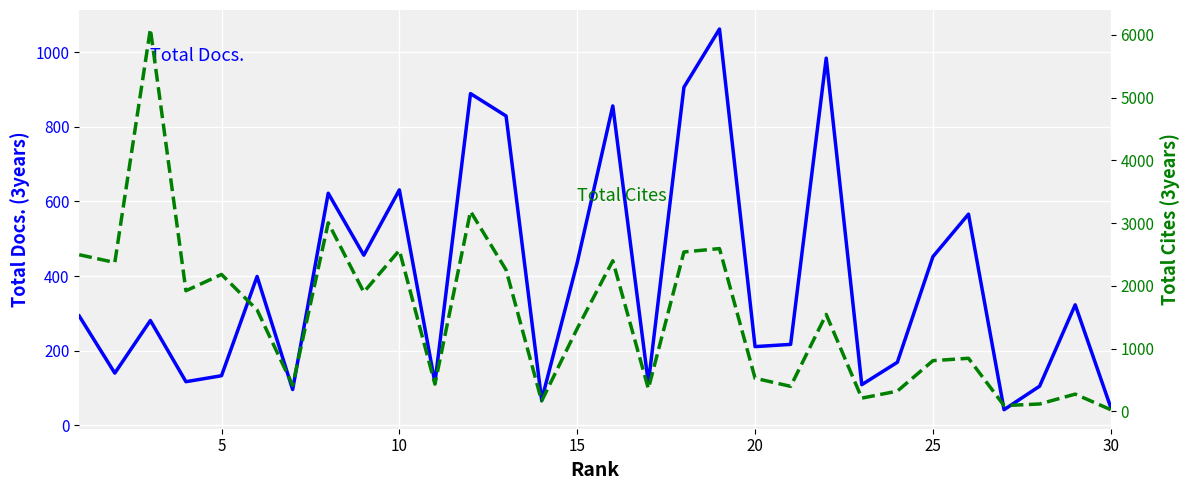

Reading right to left, transcribe all the data shown in this chart.

Total Docs. (3years): 48	323	105	42	566	452	169	109	984	217	211	1062	906	113	856	436	68	829	889	114	631	456	622	96	399	133	117	281	140	293
Total Cites (3years): 26	274	117	91	845	807	322	210	1544	398	527	2593	2539	361	2399	1319	165	2253	3186	433	2565	1899	3004	416	1616	2181	1921	6091	2371	2495